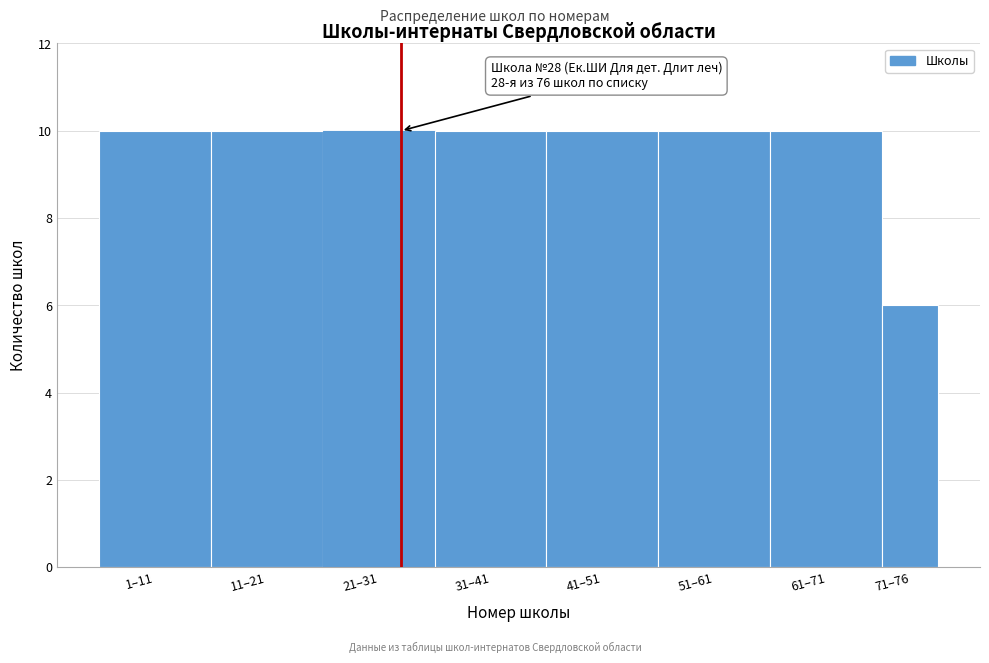

Reading left to right, list all the values displayed in this chart.

10	10	10	10	10	10	10	6